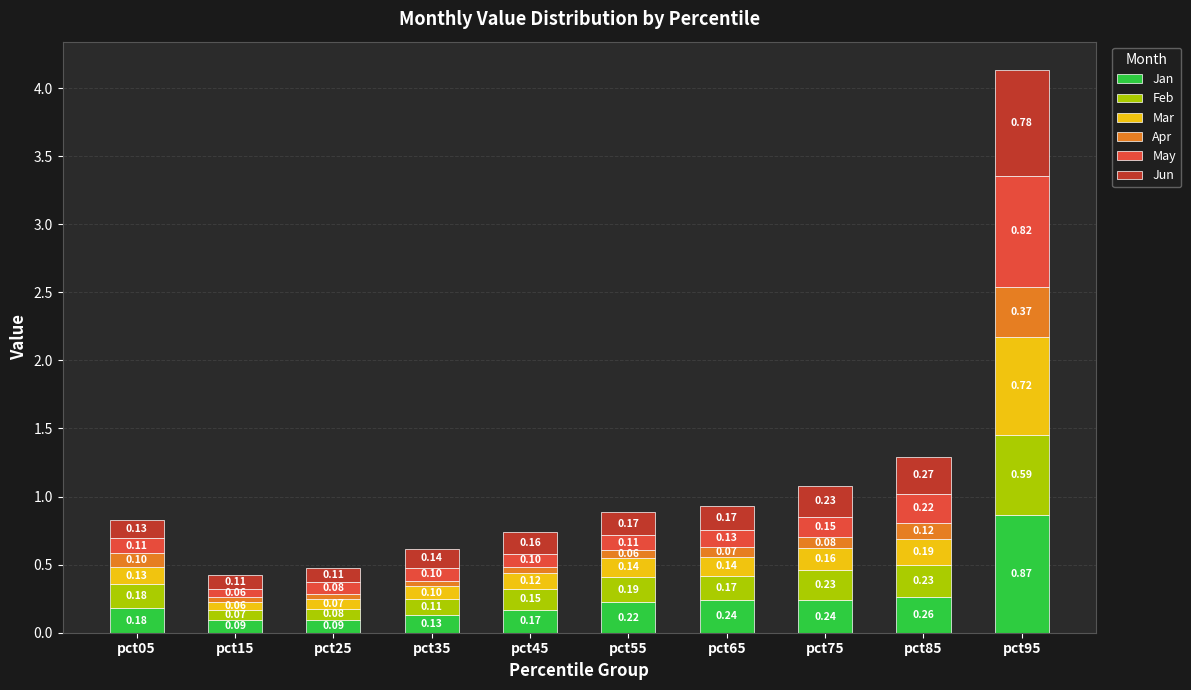

At which category is the sum across all series the highest?

pct95